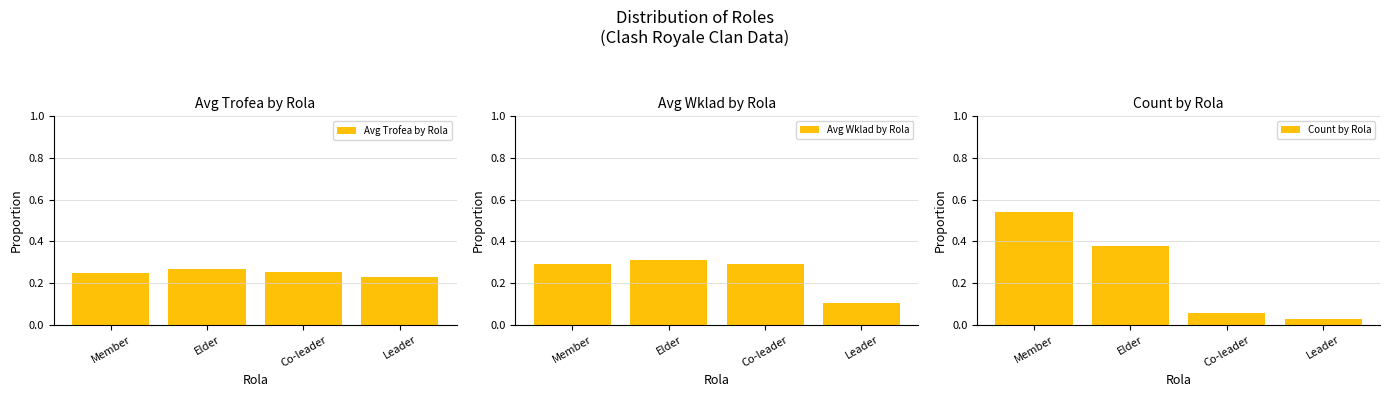

Which series has the largest range (max minus min)?

Count by Rola